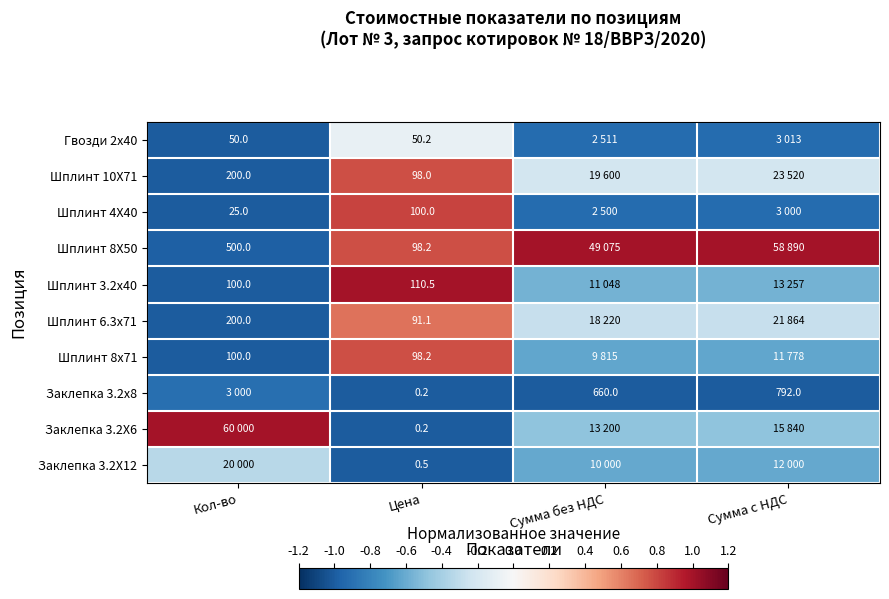

Is it true that Заклепка 3.2х8 equals -0.9 at Кол-во?

True